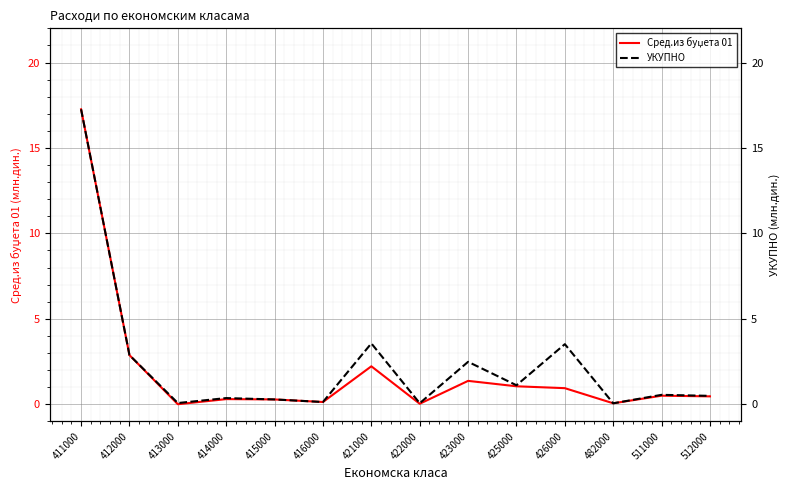

Reading left to right, what are all the values shown in this chart?

Сред.из буџета 01: 411000=17.3	412000=2.9	413000=0.0	414000=0.3	415000=0.3	416000=0.1	421000=2.2	422000=0.0	423000=1.4	425000=1.1	426000=0.9	482000=0.1	511000=0.5	512000=0.5
УКУПНО: 411000=17.3	412000=2.9	413000=0.1	414000=0.4	415000=0.3	416000=0.1	421000=3.6	422000=0.1	423000=2.5	425000=1.1	426000=3.5	482000=0.1	511000=0.6	512000=0.5